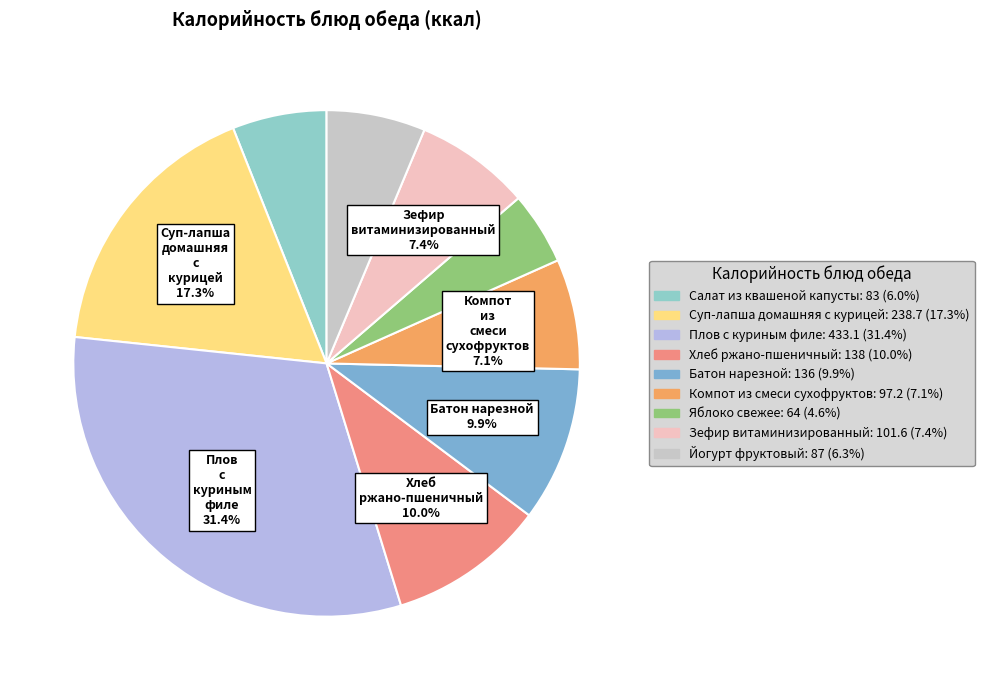

To the nearest percent, what is the average slice percentage?

11%